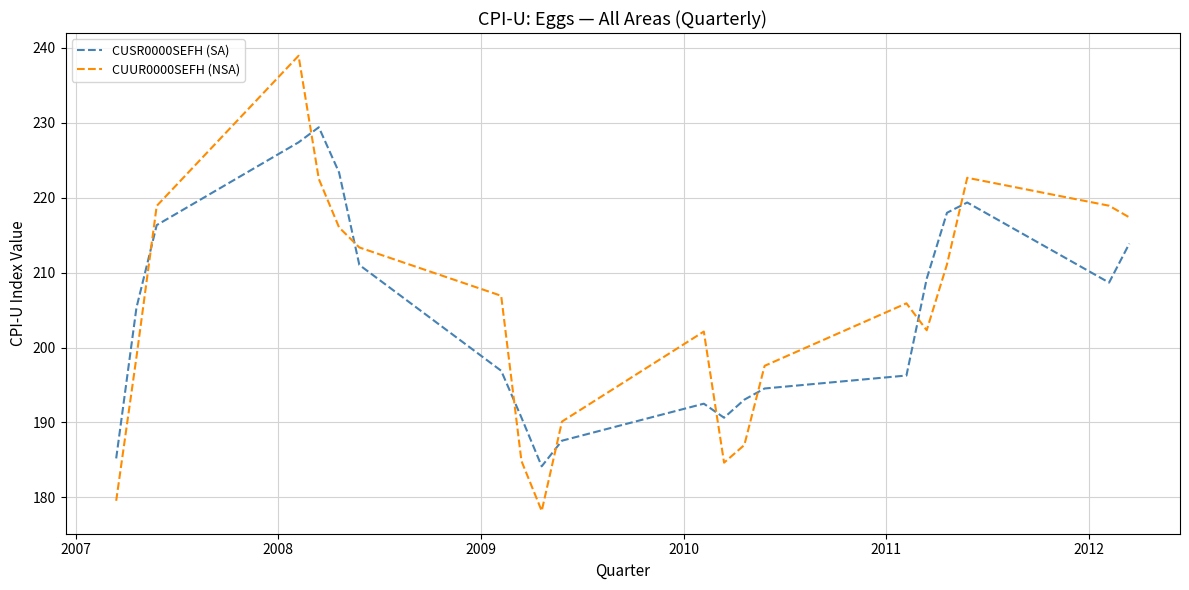

What is the average value of the CUSR0000SEFH (SA) series?

204.4